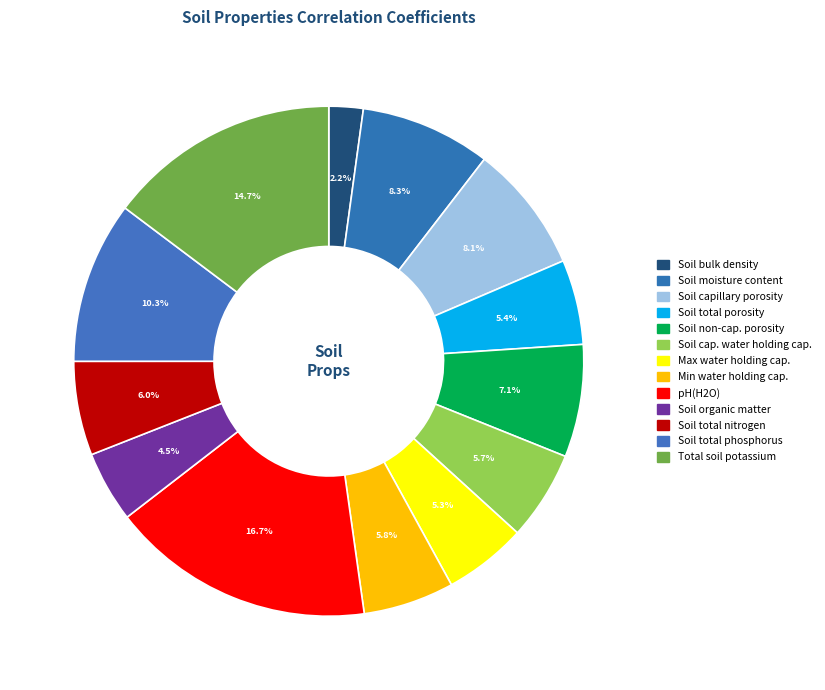

Count the number of slices in the pie.

13